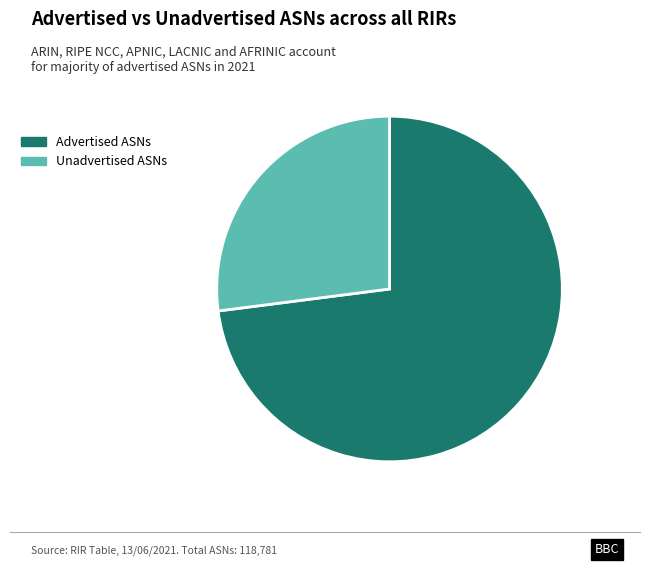

Which has a higher value, Unadvertised ASNs or Advertised ASNs?

Advertised ASNs